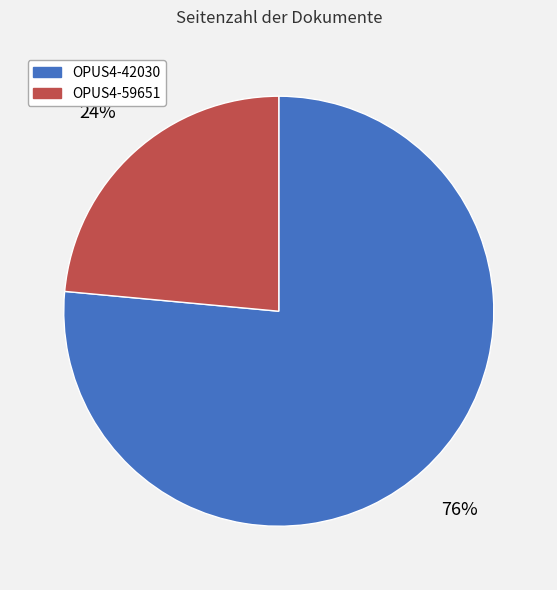

True or false: OPUS4-59651 accounts for 14% of the total.

False